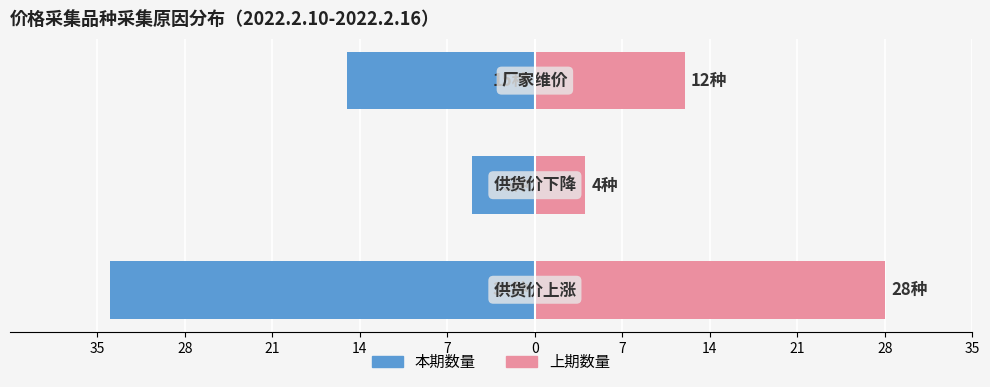

True or false: 供货价上涨类 has a value of -23 at 35.

False